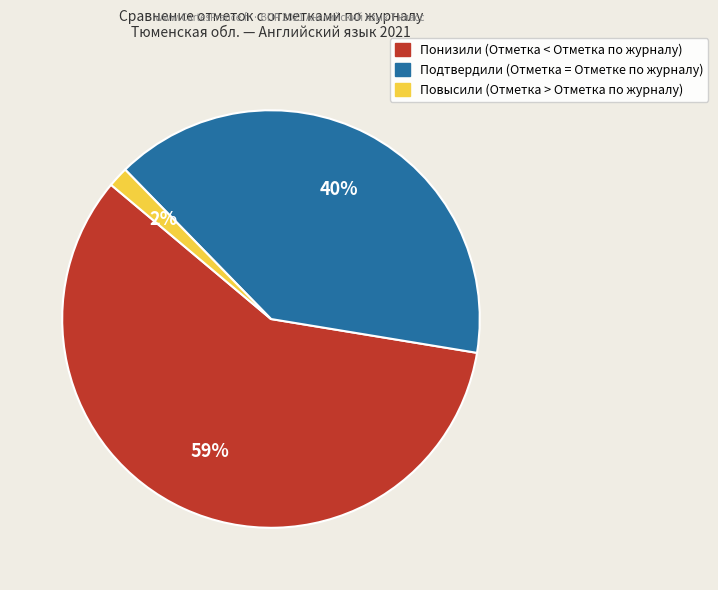

Is the sum of Повысили (Отметка > Отметка по журналу) and Подтвердили (Отметка = Отметке по журналу) greater than half?

No